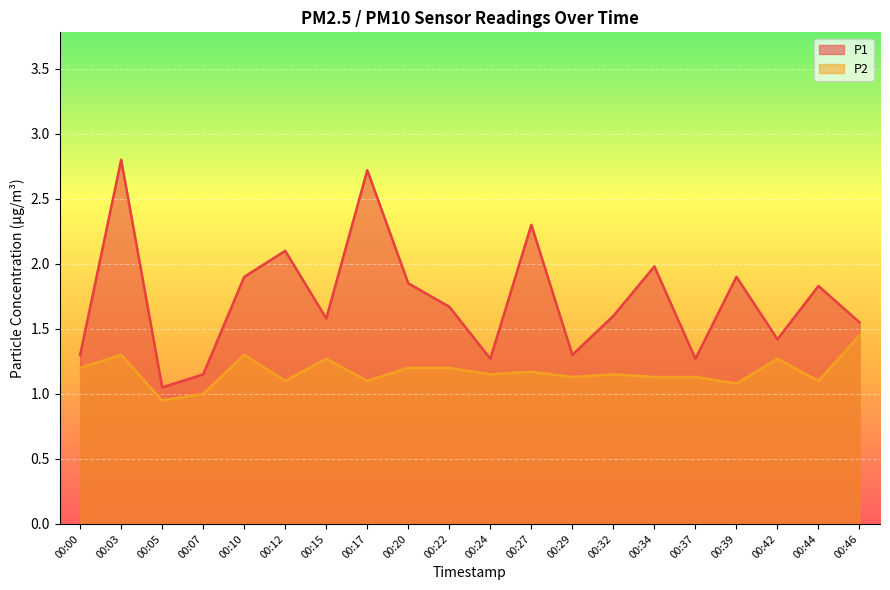

What is the value of the P1 point at the 14th from the left?

1.6